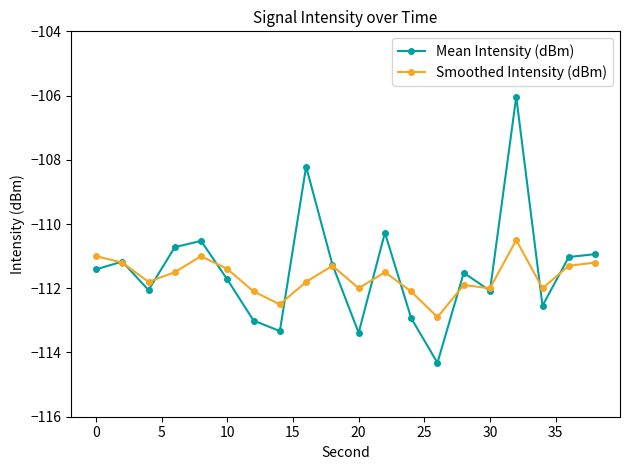

How many interior local valleys does the Mean Intensity (dBm) series have?

6